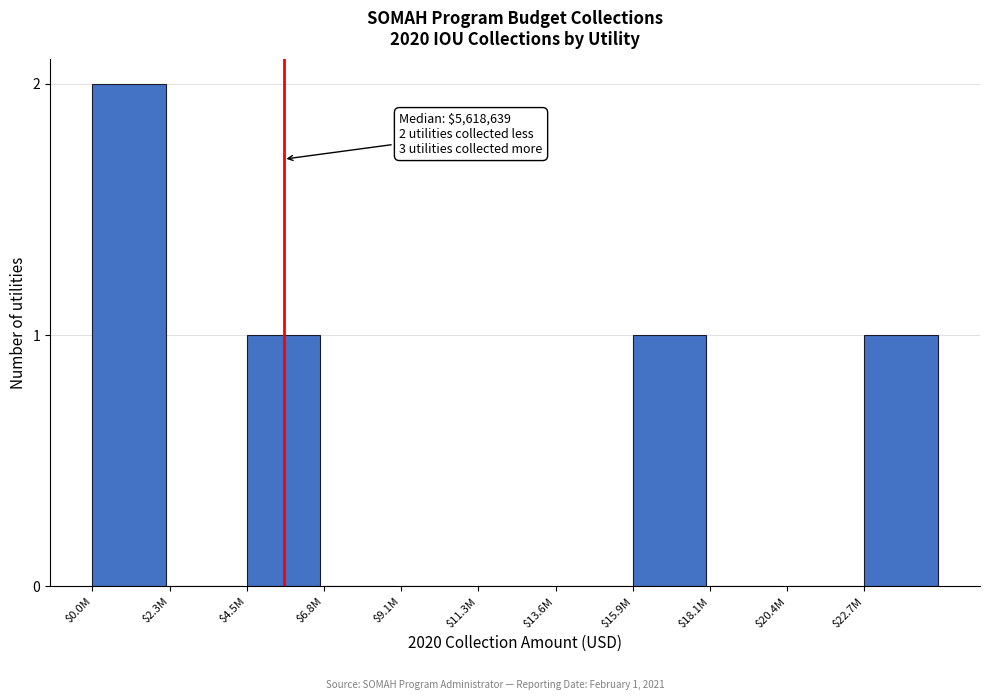

At which category does the chart reach its peak across all series?

$0.0M